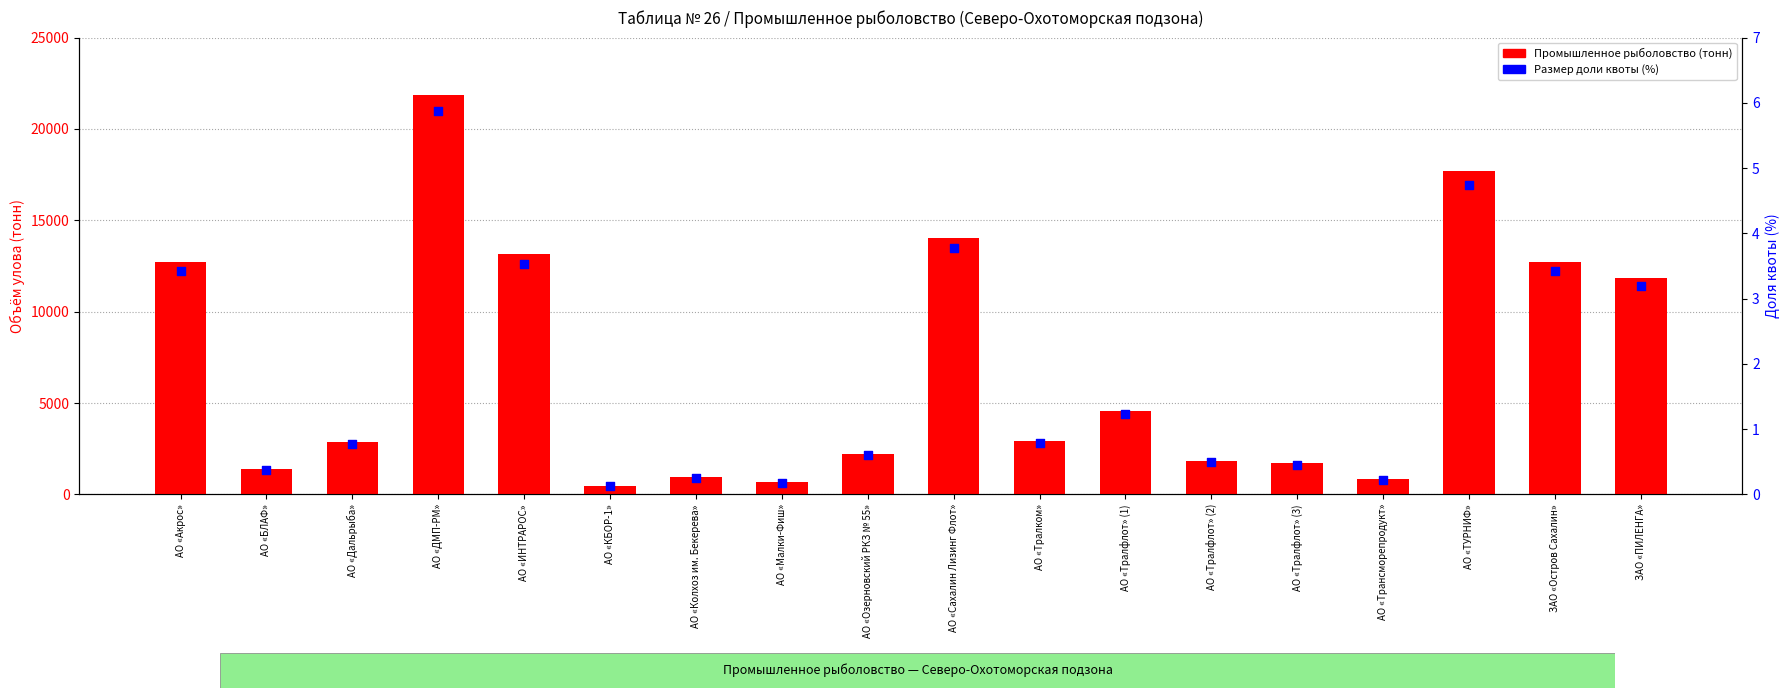

Which series has the widest spread of Y values?

Промышленное рыболовство (тонн)